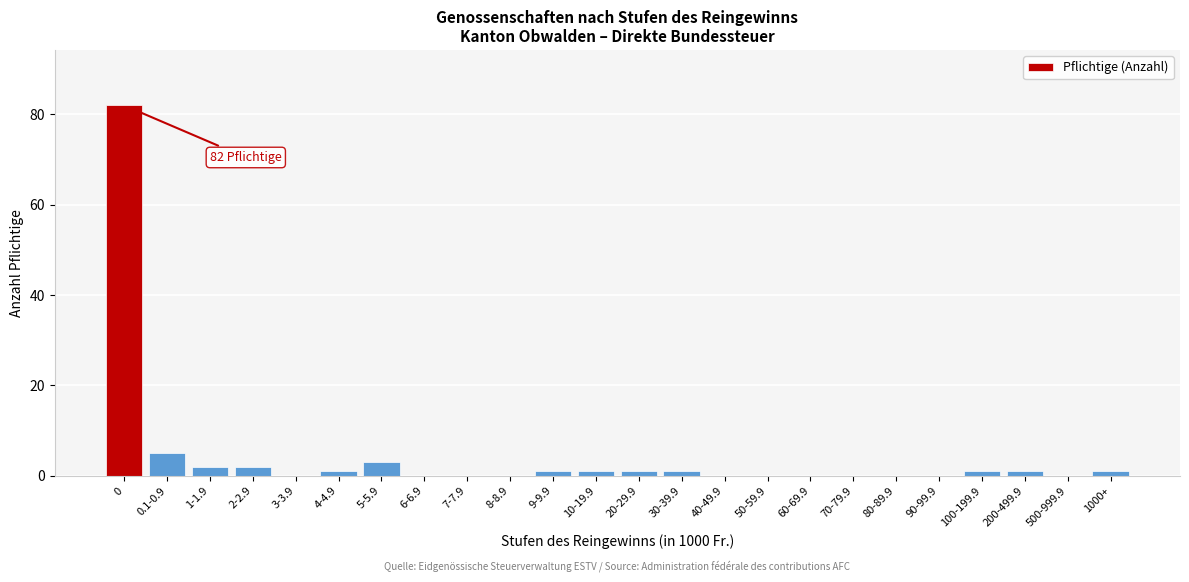

Reading left to right, what are all the values shown in this chart?

0=82	0.1-0.9=5	1-1.9=2	2-2.9=2	3-3.9=0	4-4.9=1	5-5.9=3	6-6.9=0	7-7.9=0	8-8.9=0	9-9.9=1	10-19.9=1	20-29.9=1	30-39.9=1	40-49.9=0	50-59.9=0	60-69.9=0	70-79.9=0	80-89.9=0	90-99.9=0	100-199.9=1	200-499.9=1	500-999.9=0	1000+=1